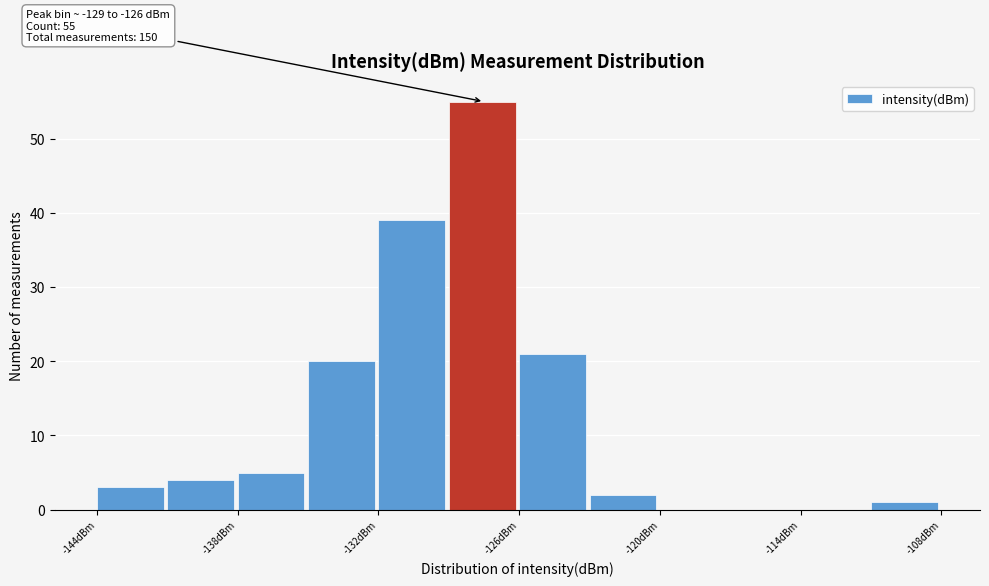

Around what value on the x-axis is the tallest bar? Give the approximate position of its centre, as read against the axis.

-128